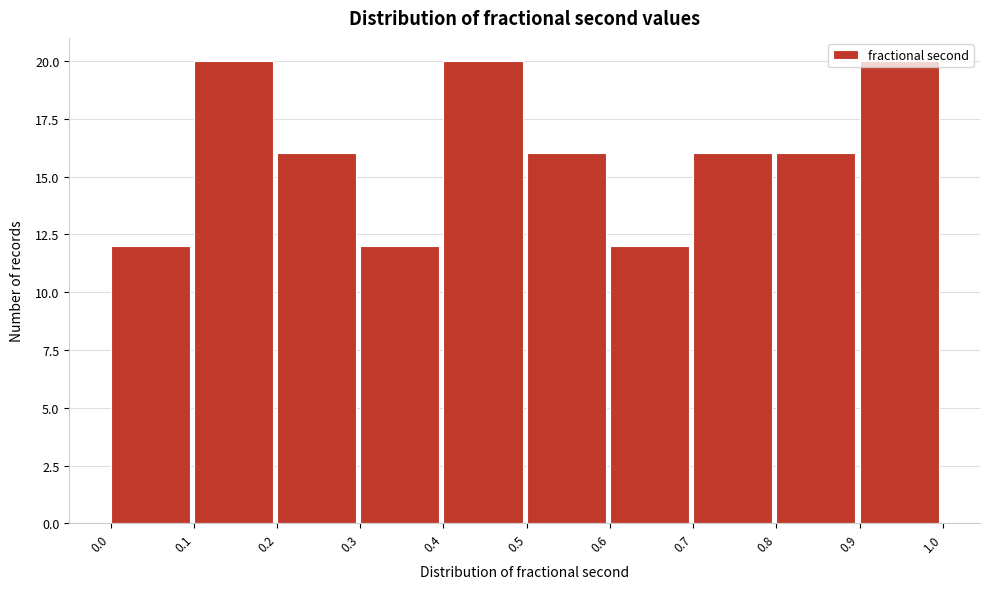

What is the minimum value shown in the chart?

12